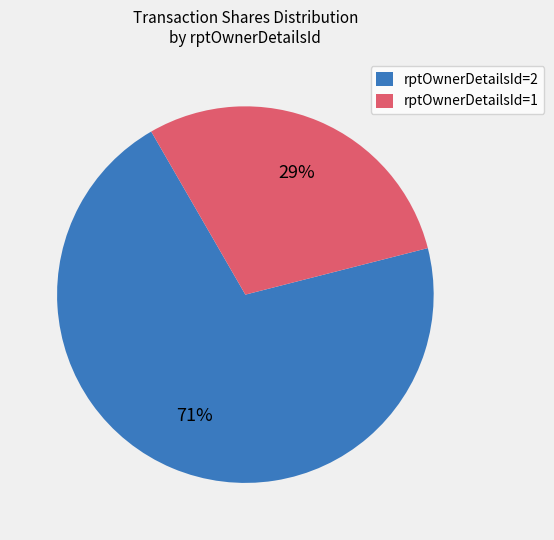

How many slices are in this pie chart?

2